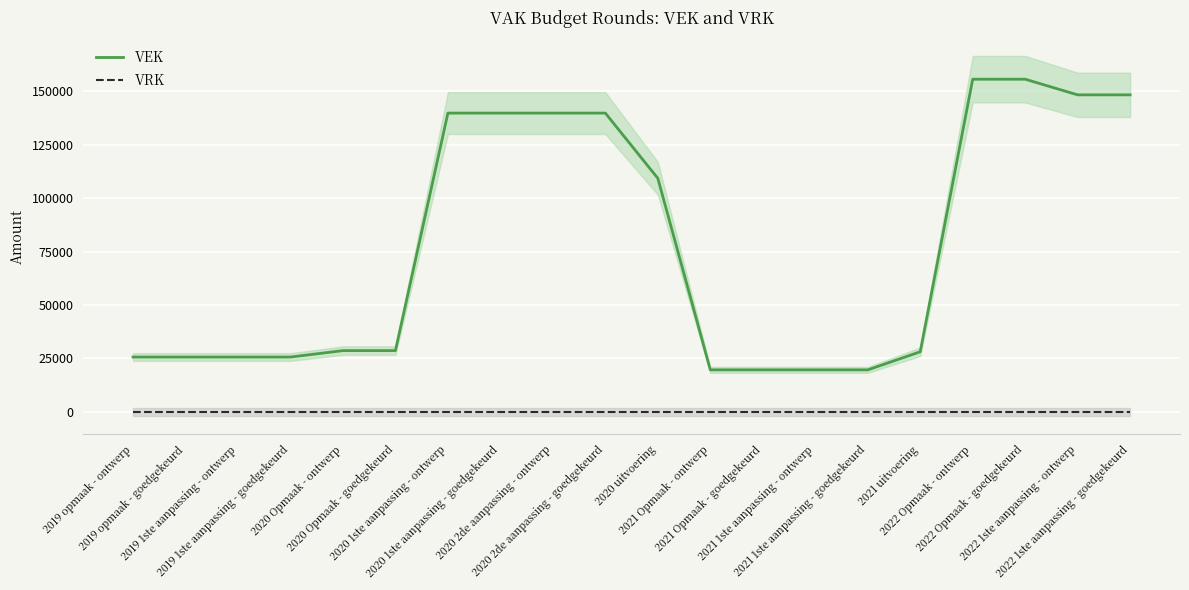

Reading left to right, transcribe all the data shown in this chart.

VEK: 25669	25669	25669	25669	28669	28669	139738	139738	139738	139738	109241	19669	19669	19669	19669	28127	155586	155586	148268	148268
VRK: 0	0	0	0	0	0	0	0	0	0	0	0	0	0	0	0	0	0	0	0